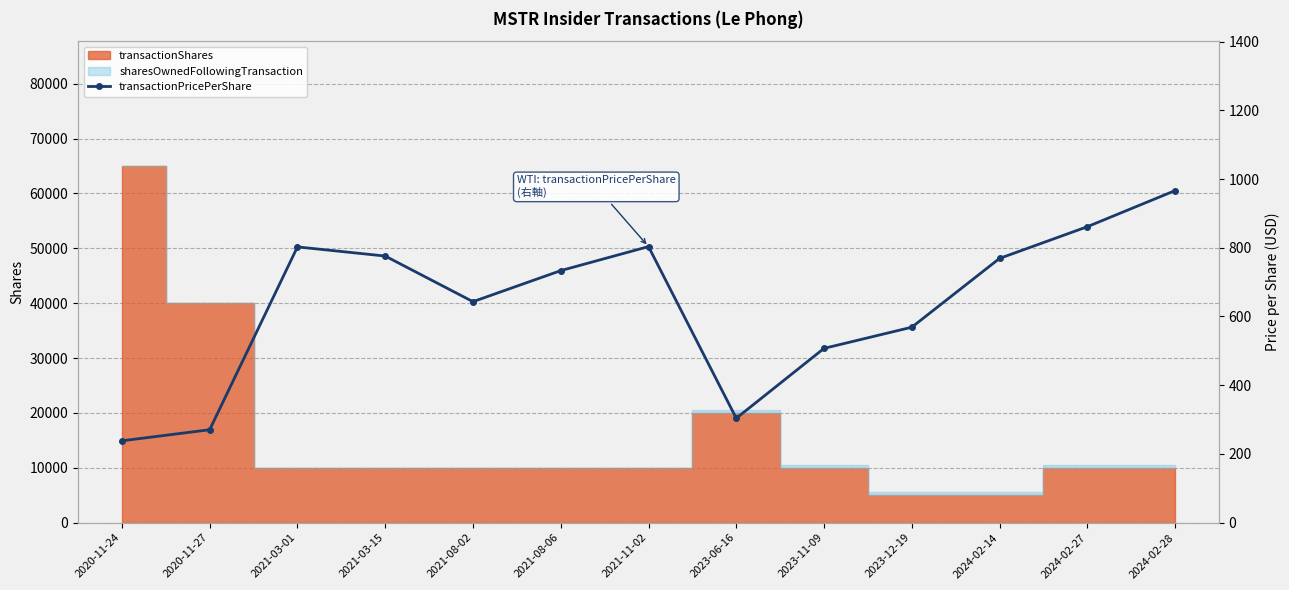

How many interior local valleys (lower than both neighbors) does the data have?

2